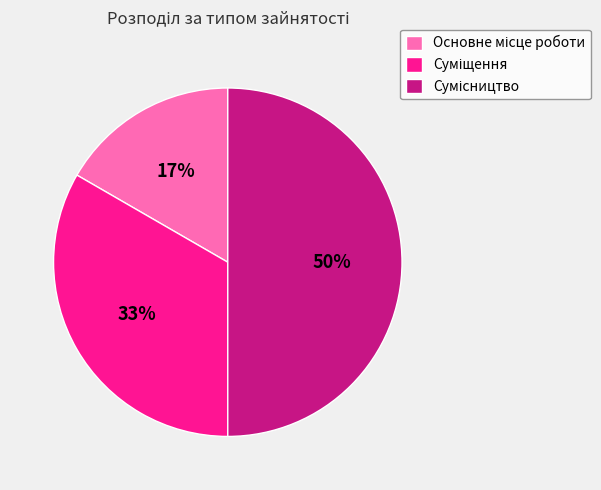

To the nearest percent, what is the average slice percentage?

33%